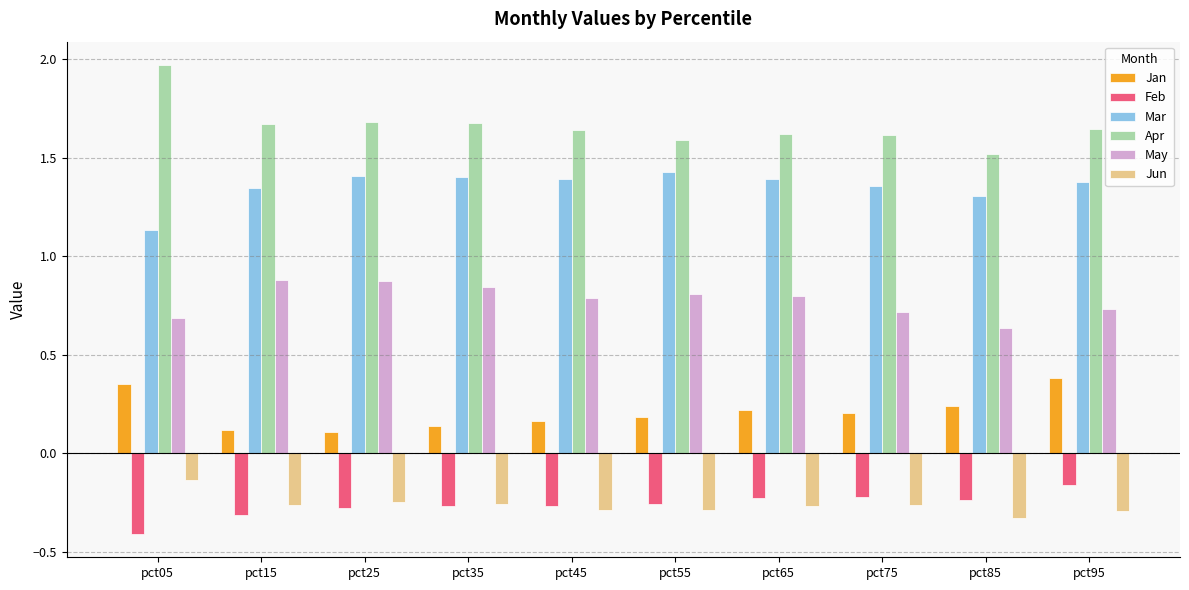

The Feb series shows -0.1 at pct85. True or false?

False